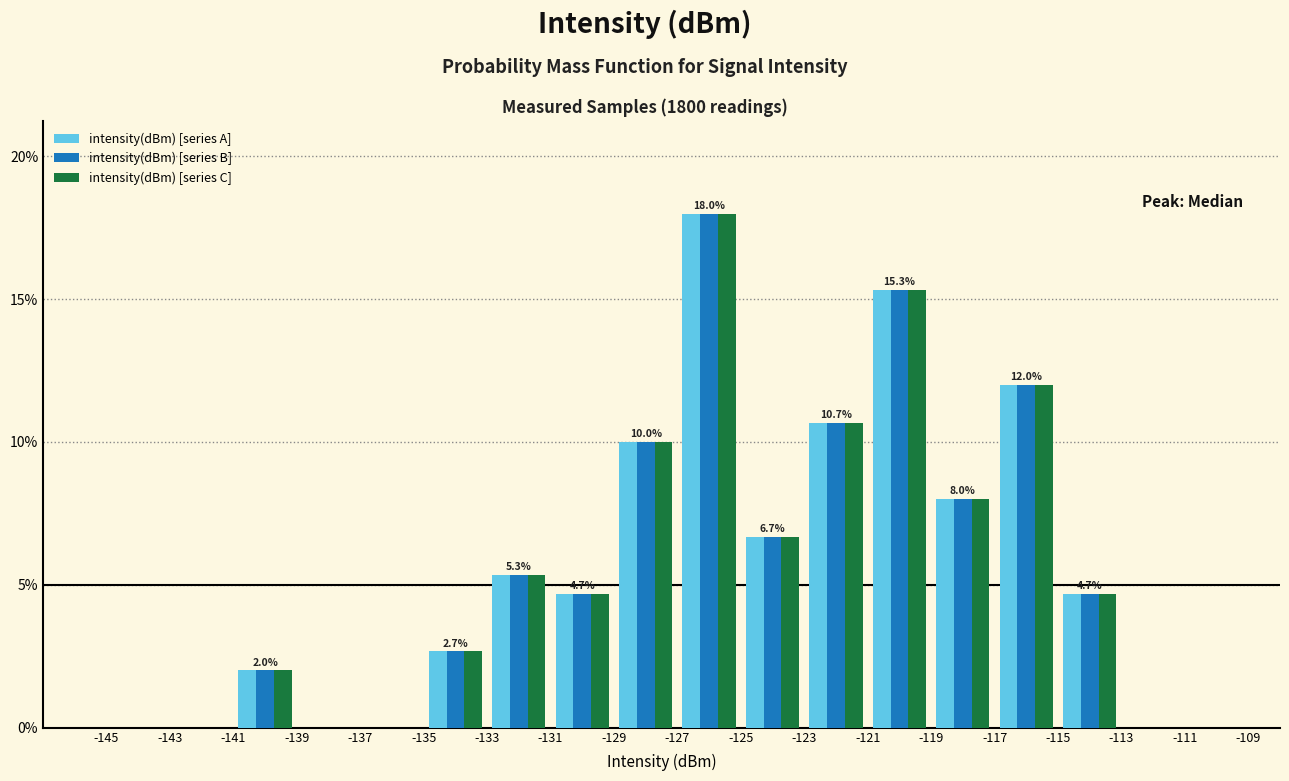

In the intensity(dBm) [series B] series, which range on the x-axis has the tallest bar?

-127 to -125